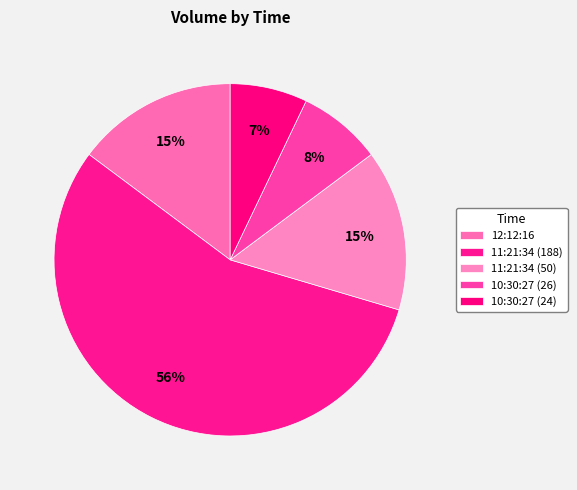

Which slice is the smallest?

10:30:27 (24)